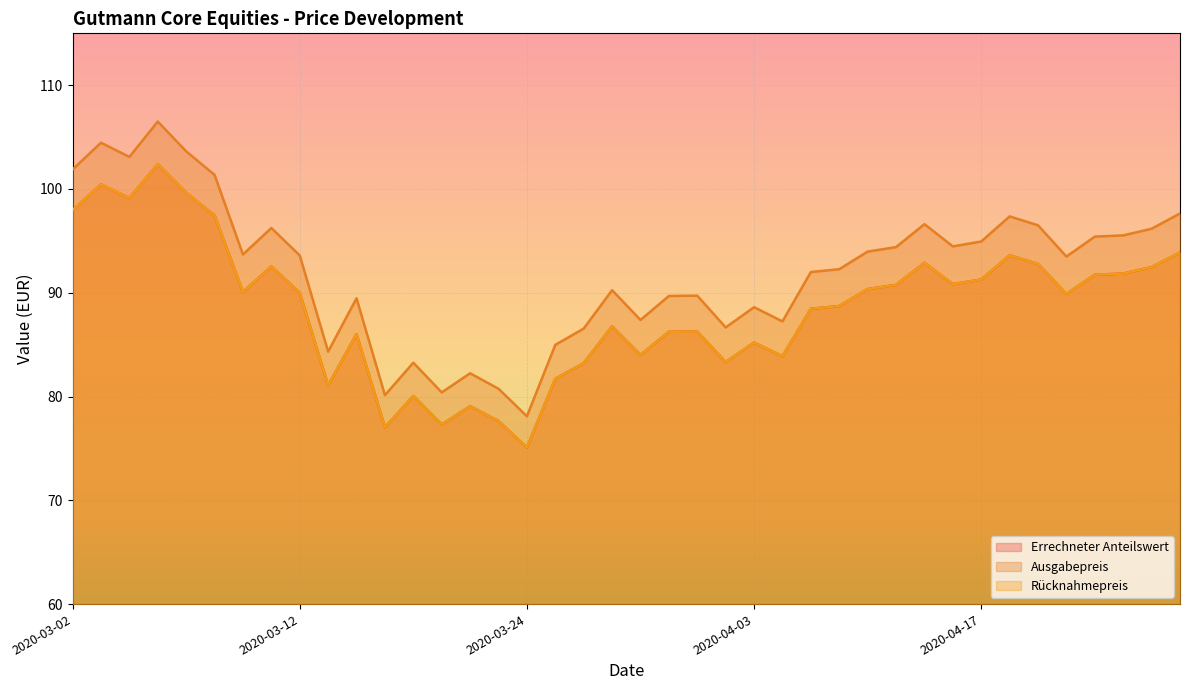

The Ausgabepreis series shows 16.4 at 2020-03-17. True or false?

False